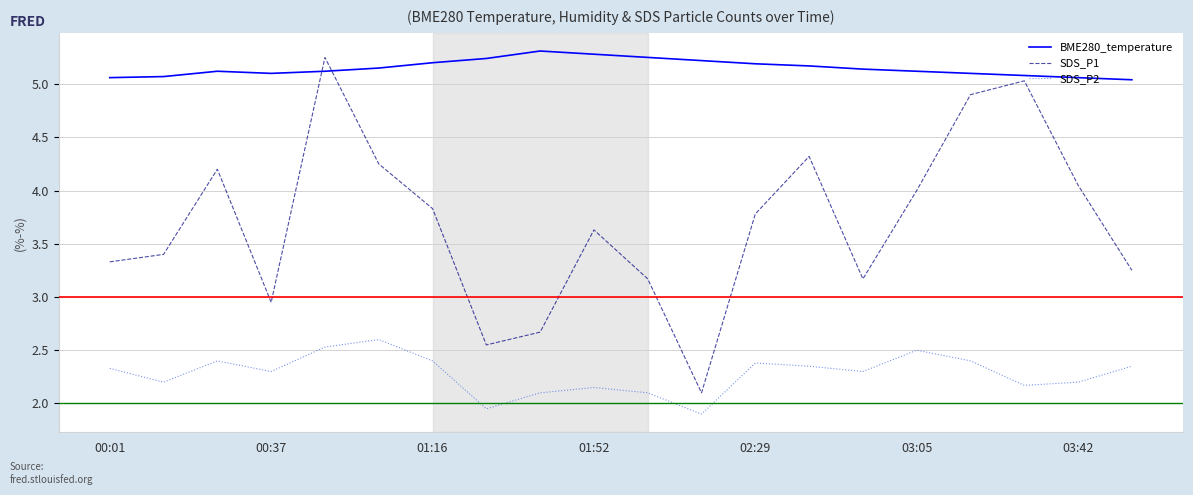

Which series has the largest total across all categories?

BME280_temperature